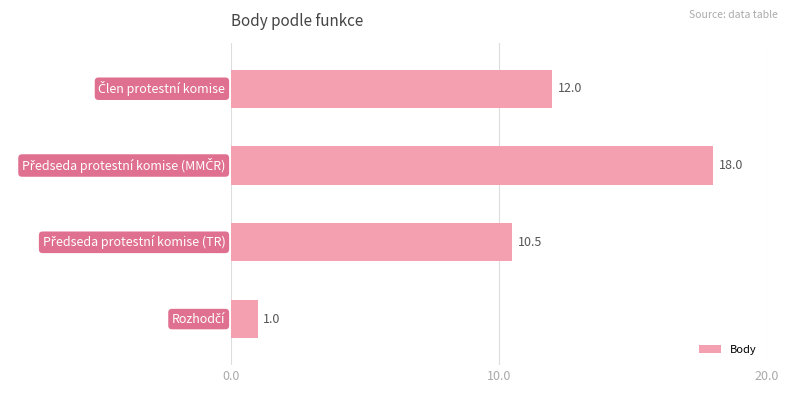

What is the smallest value displayed?

1.0